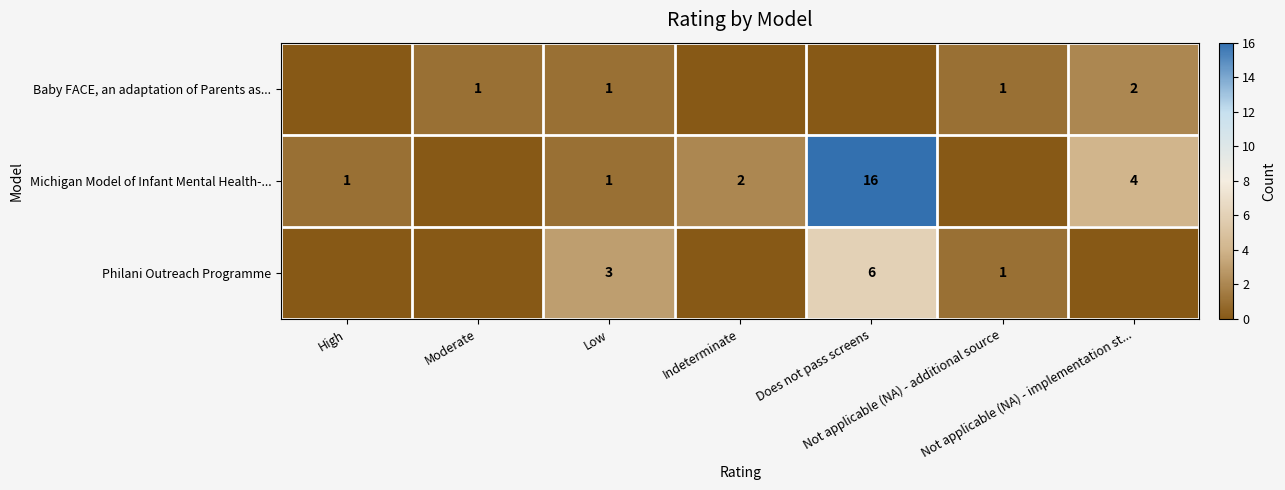

Rank the categories by Philani Outreach Programme value from lowest to highest.

High, Moderate, Indeterminate, Not applicable (NA) - implementation st..., Not applicable (NA) - additional source, Low, Does not pass screens